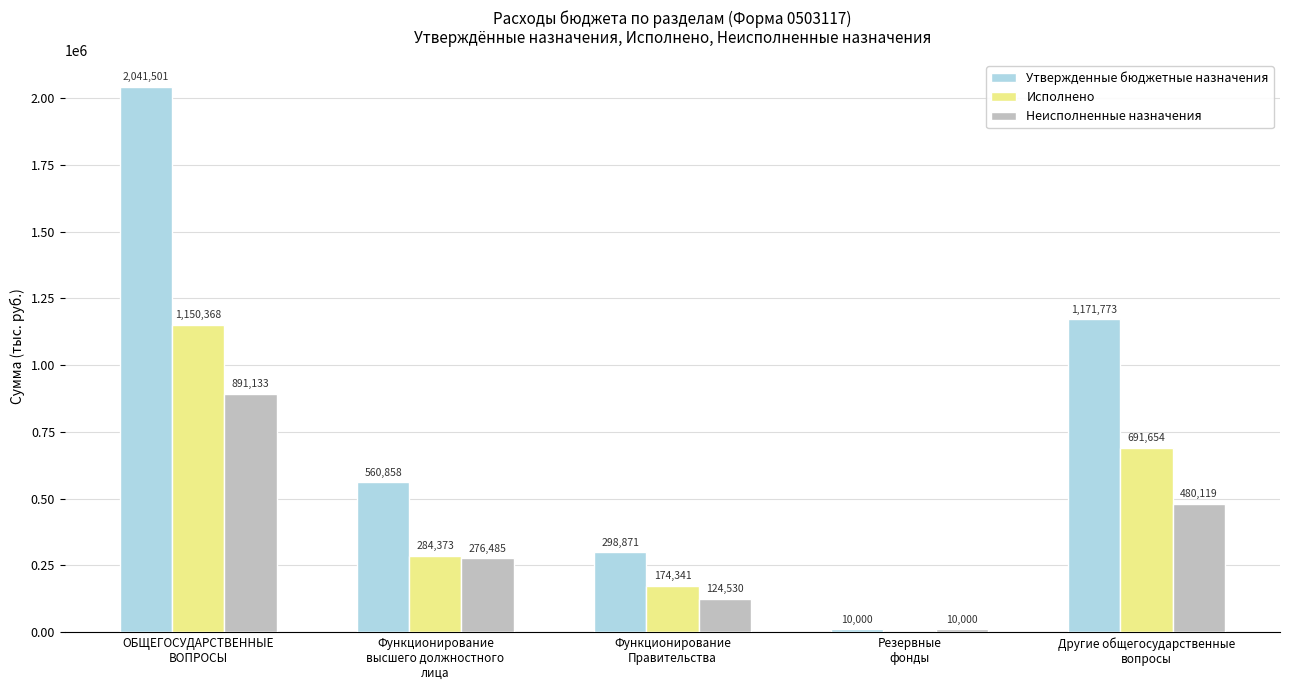

What is the highest value of the Исполнено series?

1150368.2